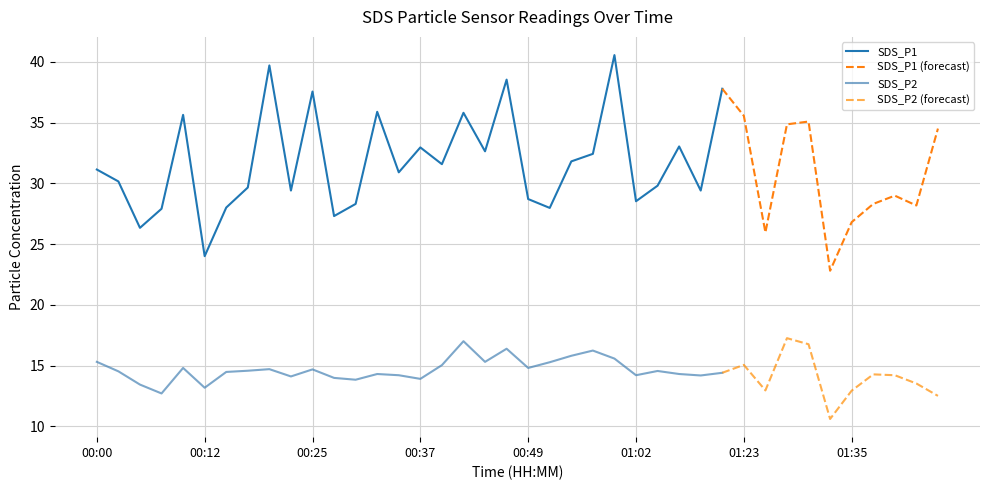

Rank the series by their average value, from highest to lowest.

SDS_P1, SDS_P2